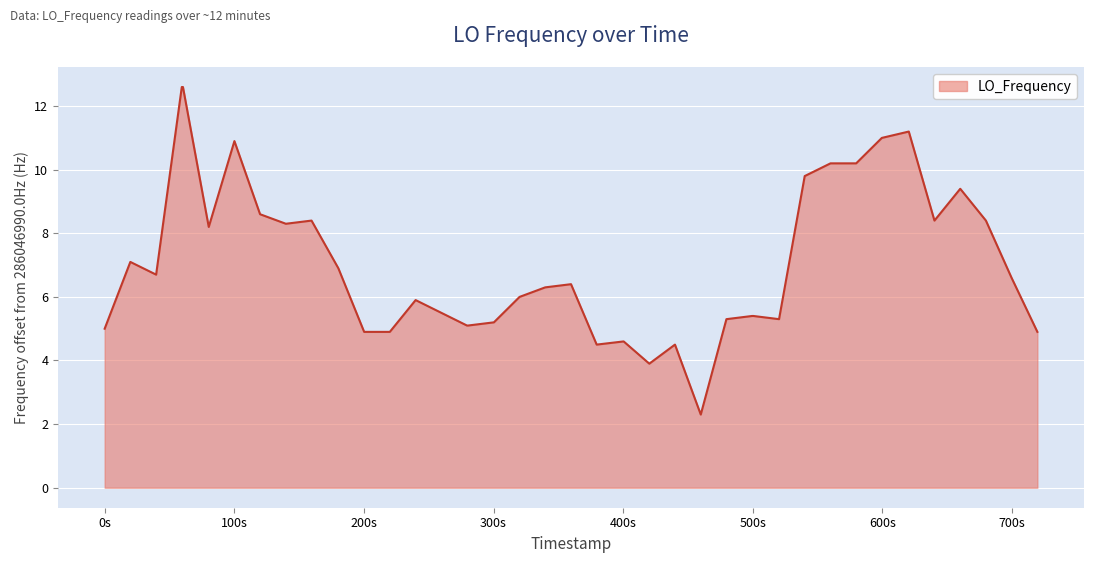

What is the difference between the maximum and minimum values?

10.3